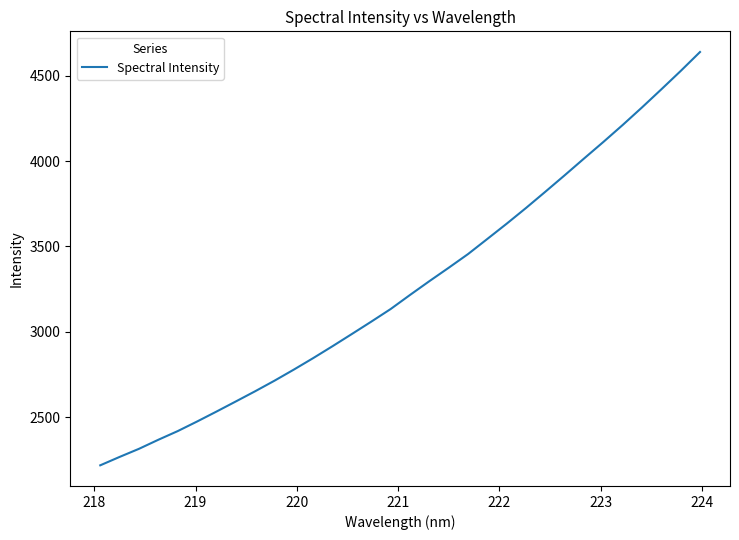

How many lines are shown in the chart?

1